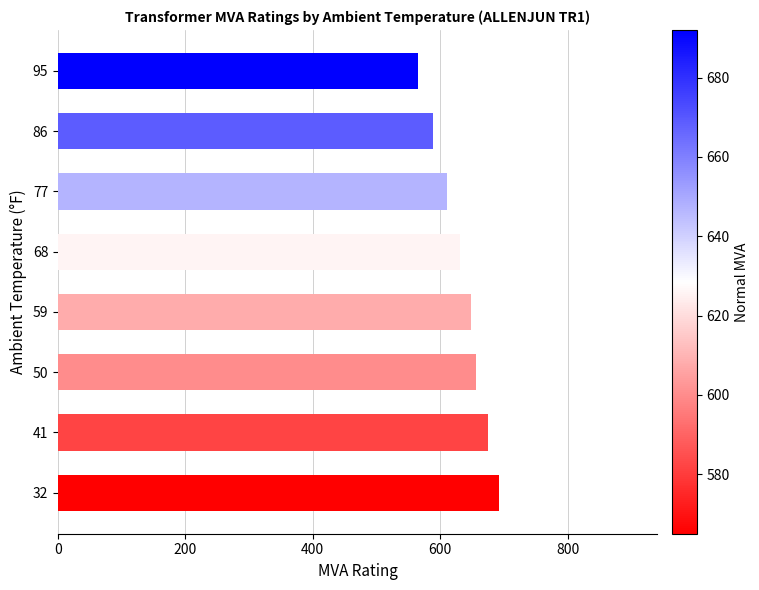

How many bars are there in total?

8